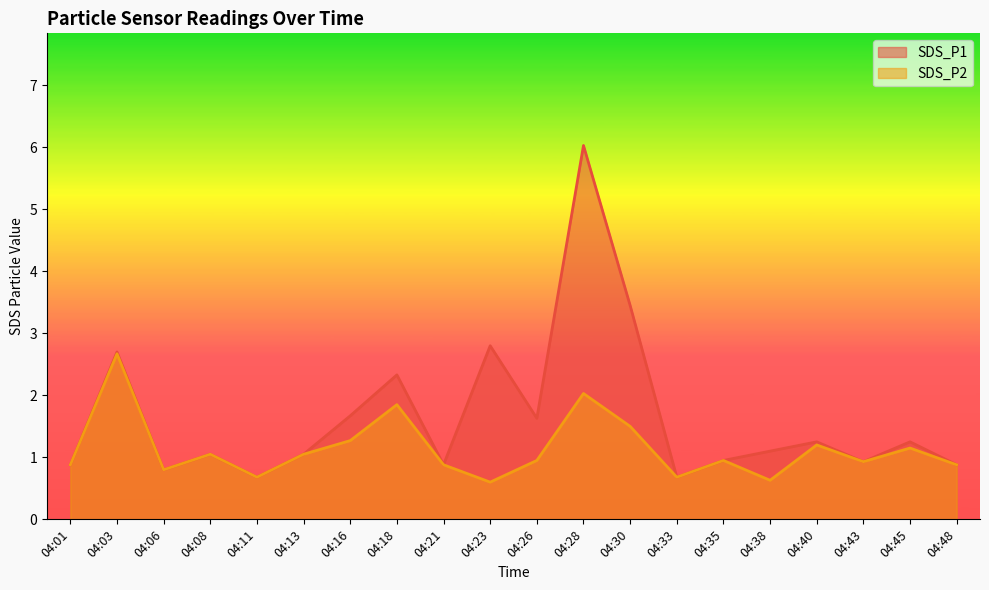

True or false: SDS_P2 and SDS_P1 cross at least once.

False